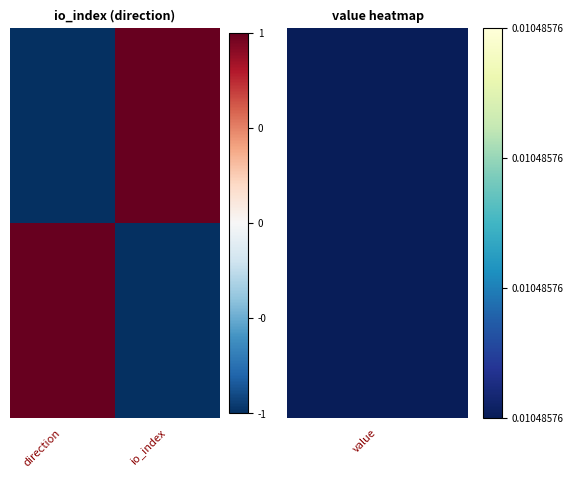

At which category does the chart reach its minimum across all series?

direction